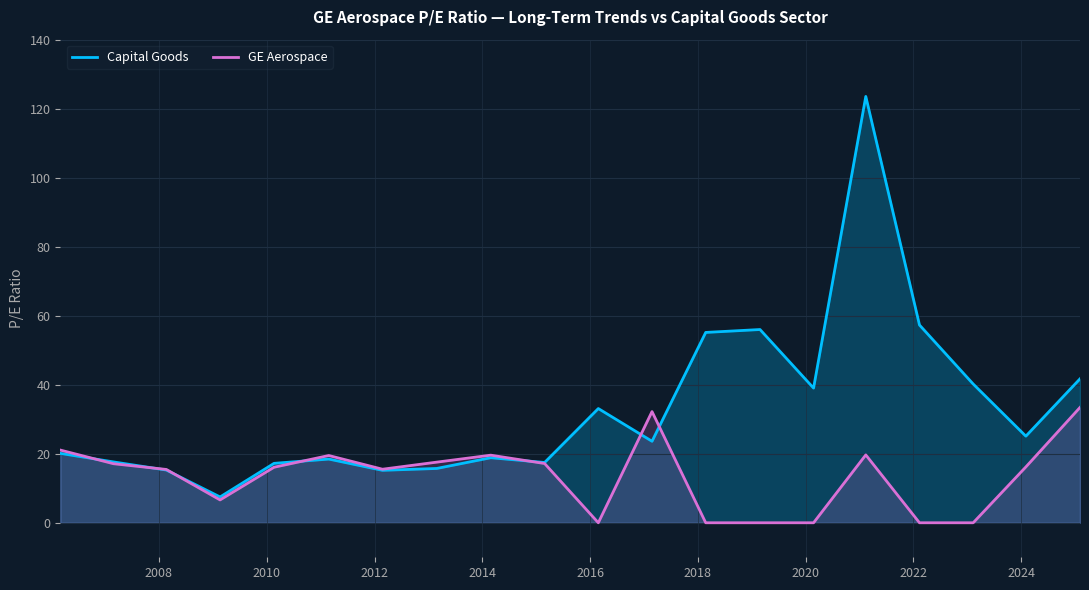

Rank the series by their maximum value, from lowest to highest.

GE Aerospace, Capital Goods